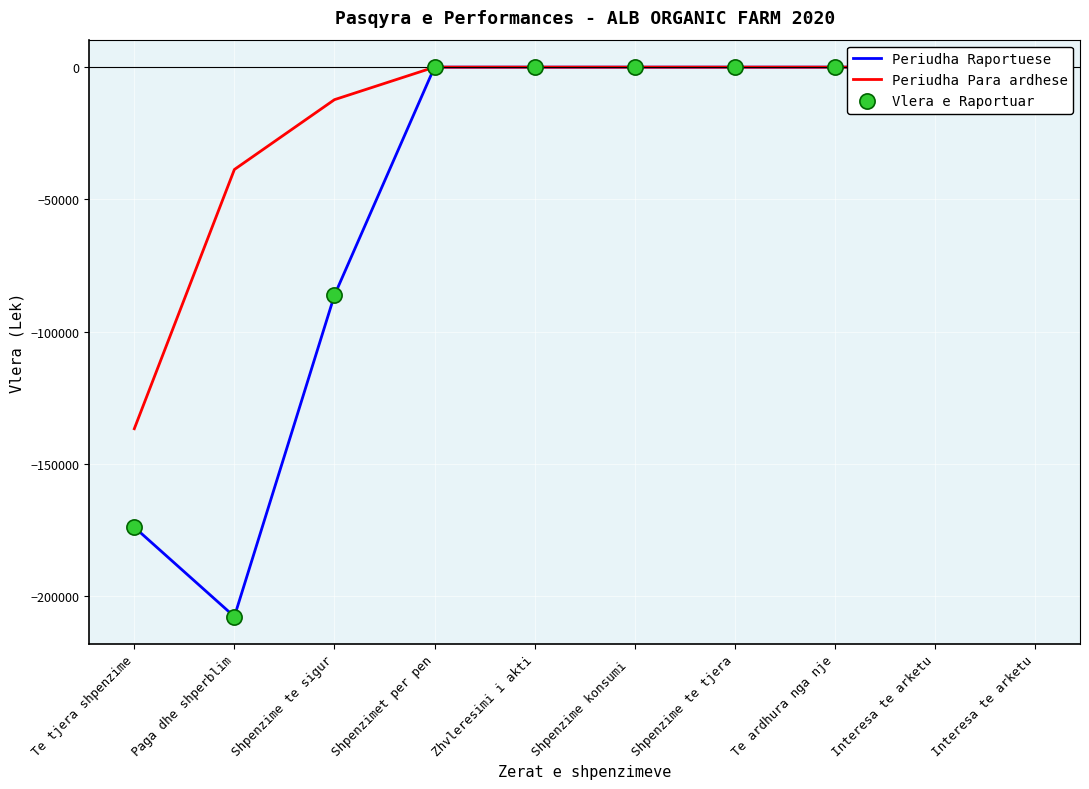

At how many categories does at least one series exceed -176435?

10